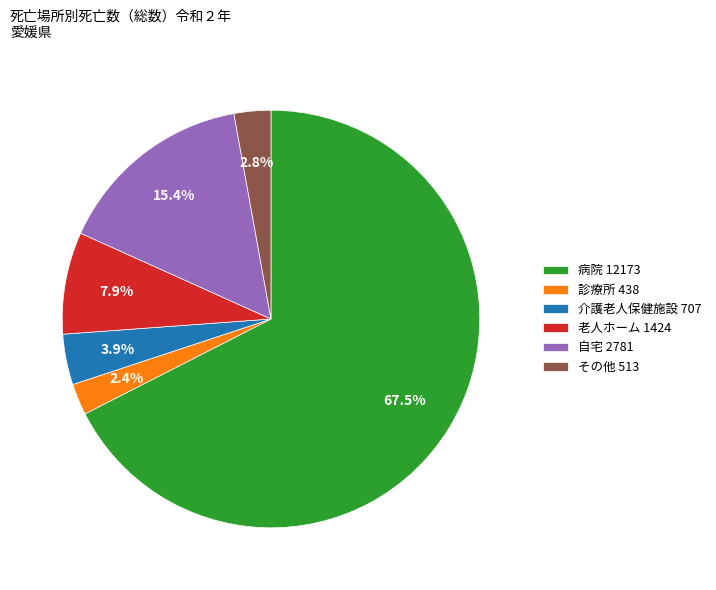

Does 病院 12173 account for over 50% of the chart?

Yes